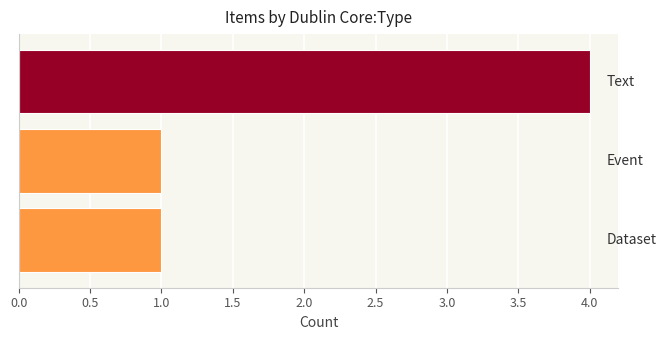

What is the greatest value displayed?

4